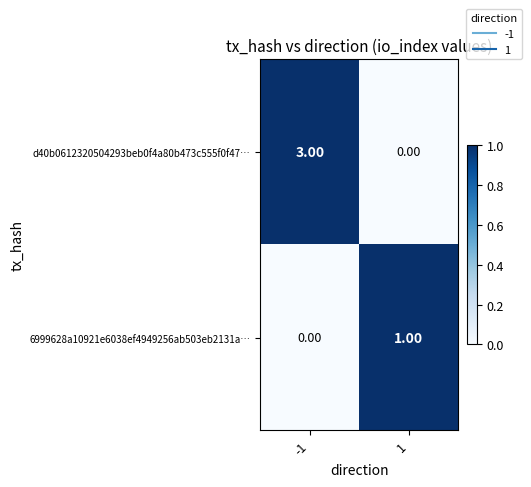

Between -1 and 1, which series saw the biggest shift?

d40b0612320504293beb0f4a80b473c555f0f47…